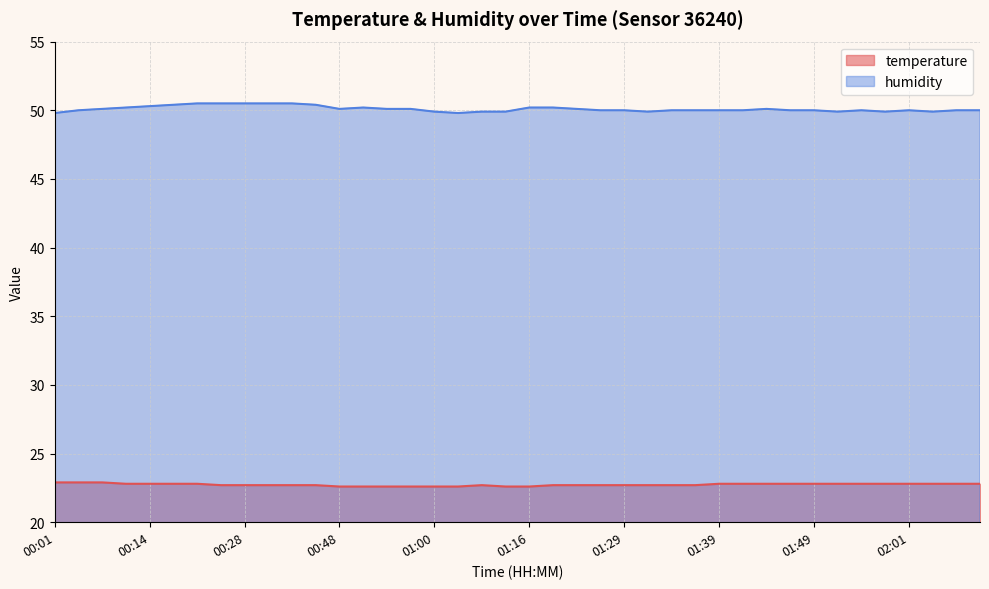

Between 01:11 and 01:00, which is larger?

01:11